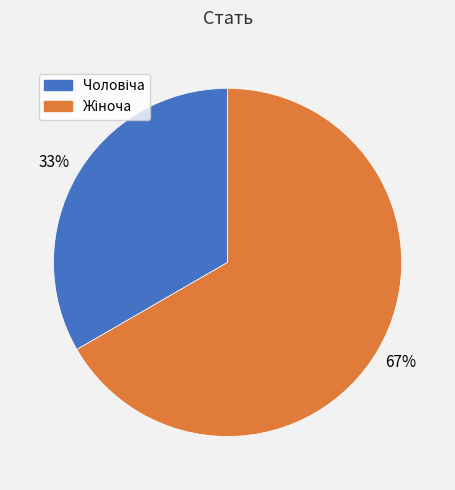

Is there any slice that represents more than half of the pie?

Yes